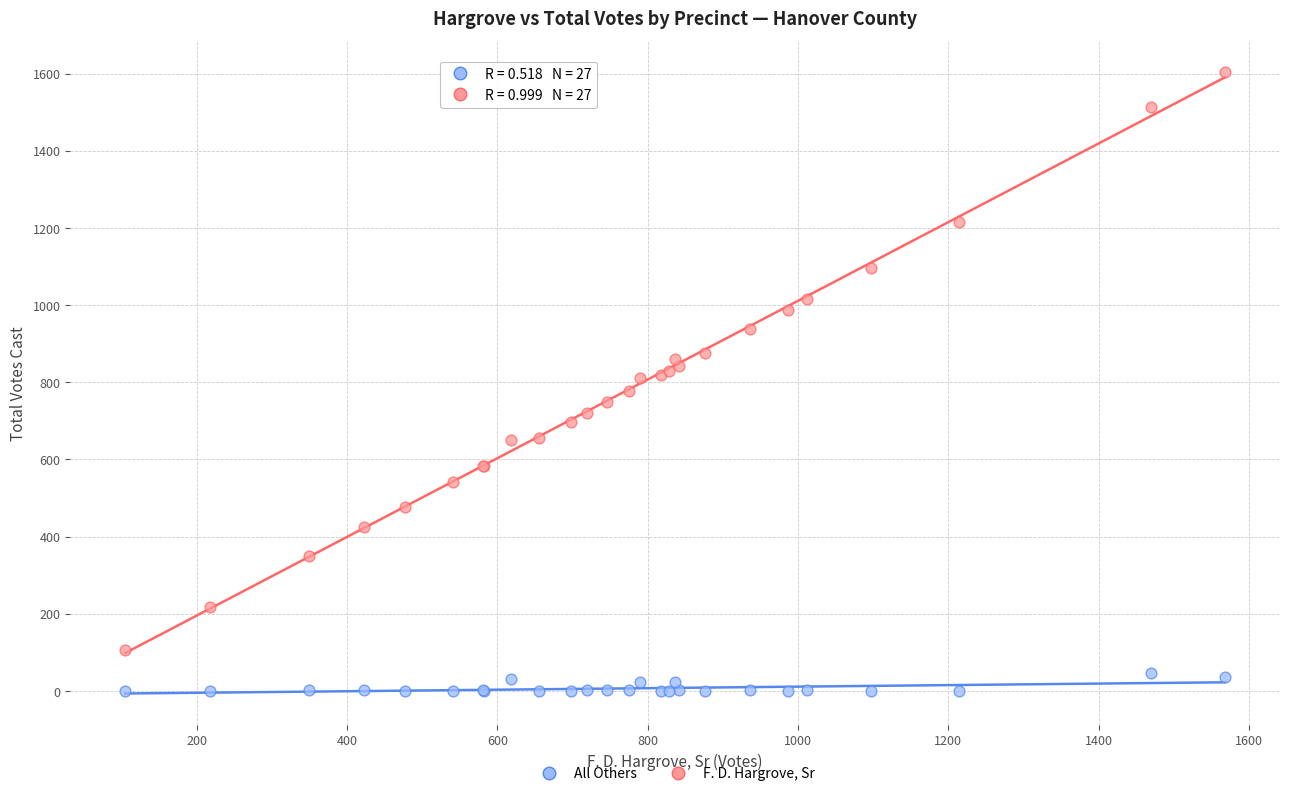

Which series has the largest Y range (max minus min)?

F. D. Hargrove, Sr